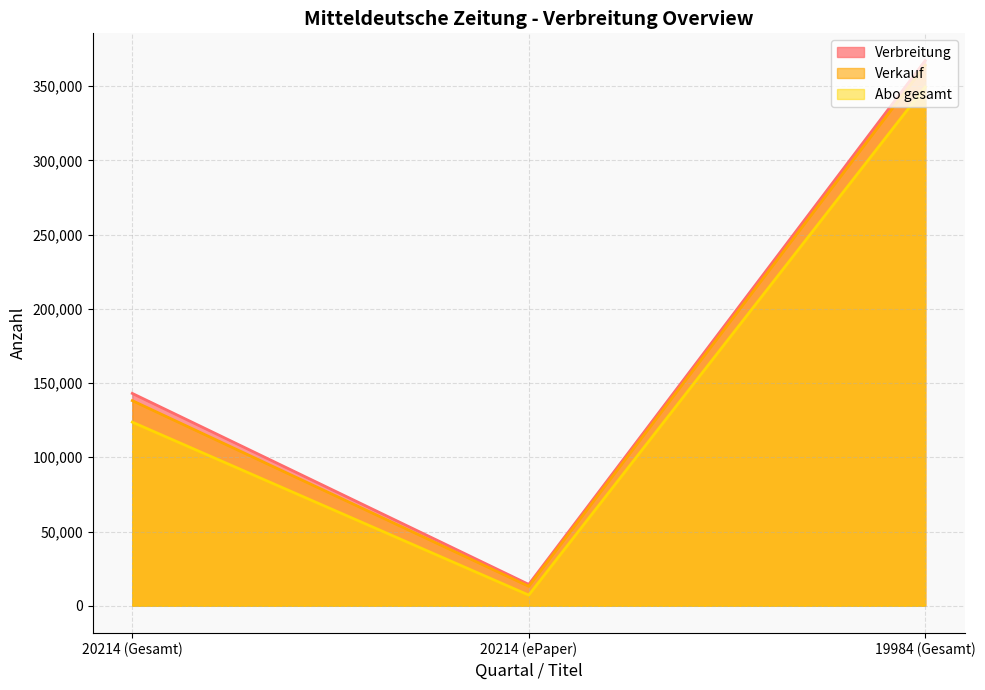

The value of Abo gesamt at 20214 (ePaper) is 7160. True or false?

True